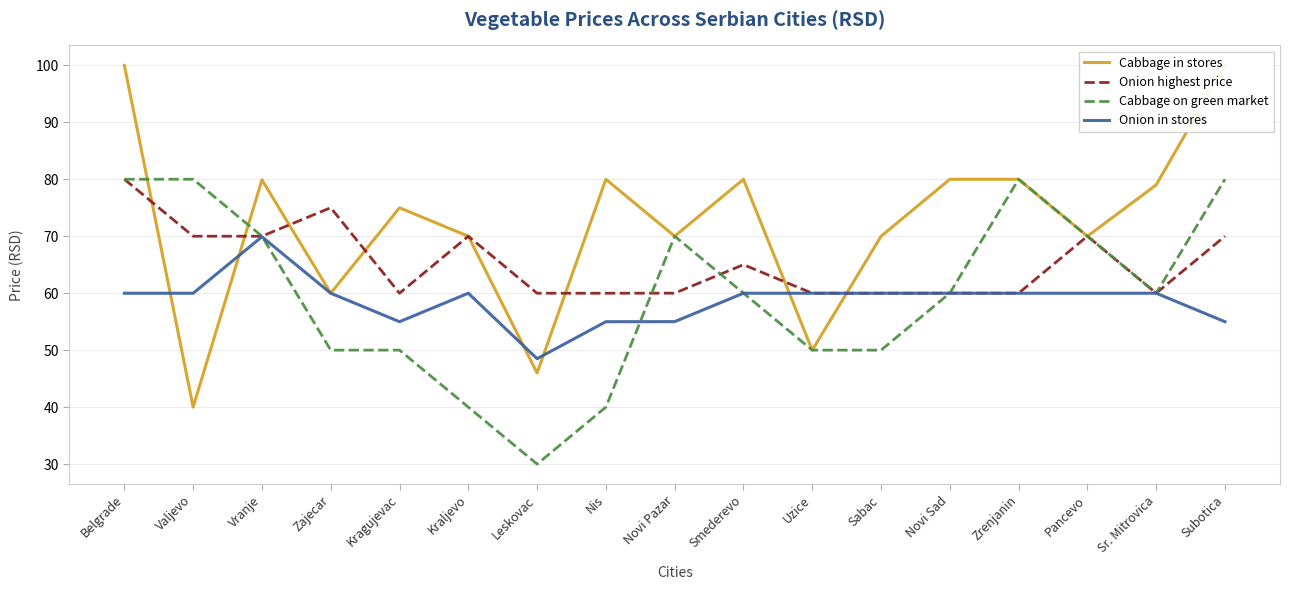

What is the total value across all series at Zrenjanin?

280.0